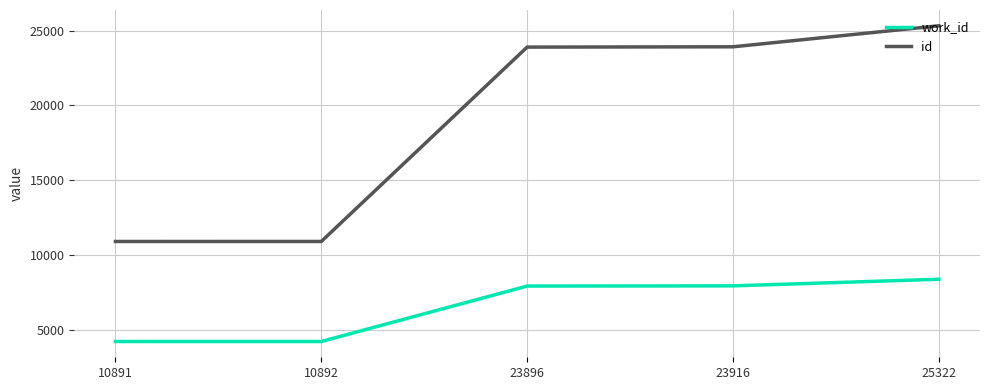

True or false: work_id and id cross at least once.

False